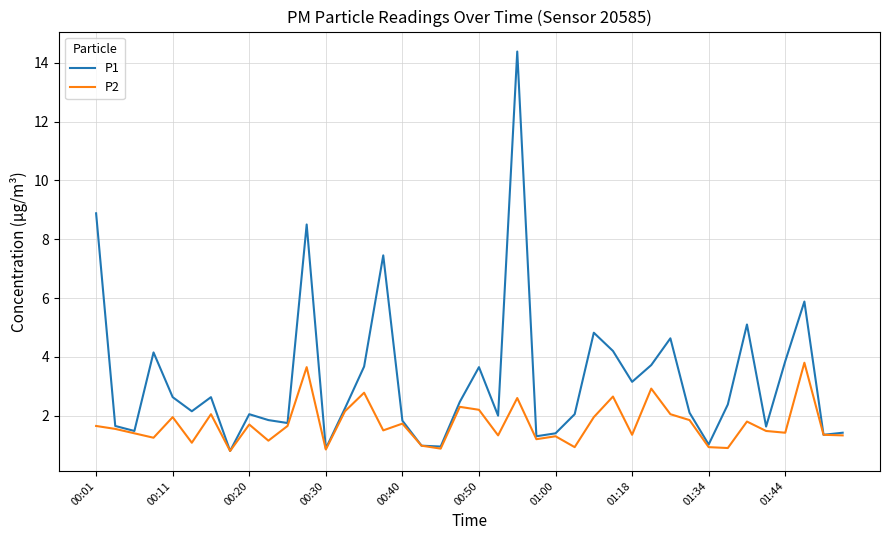

What is the maximum value shown in the chart?

14.4